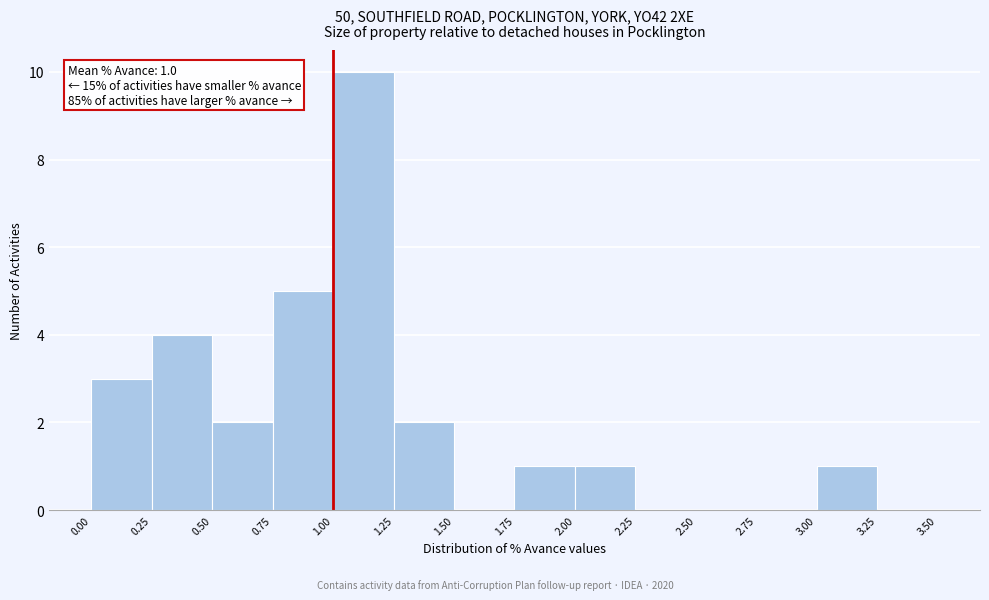

Which range on the x-axis has the tallest bar?

1.00 to 1.25